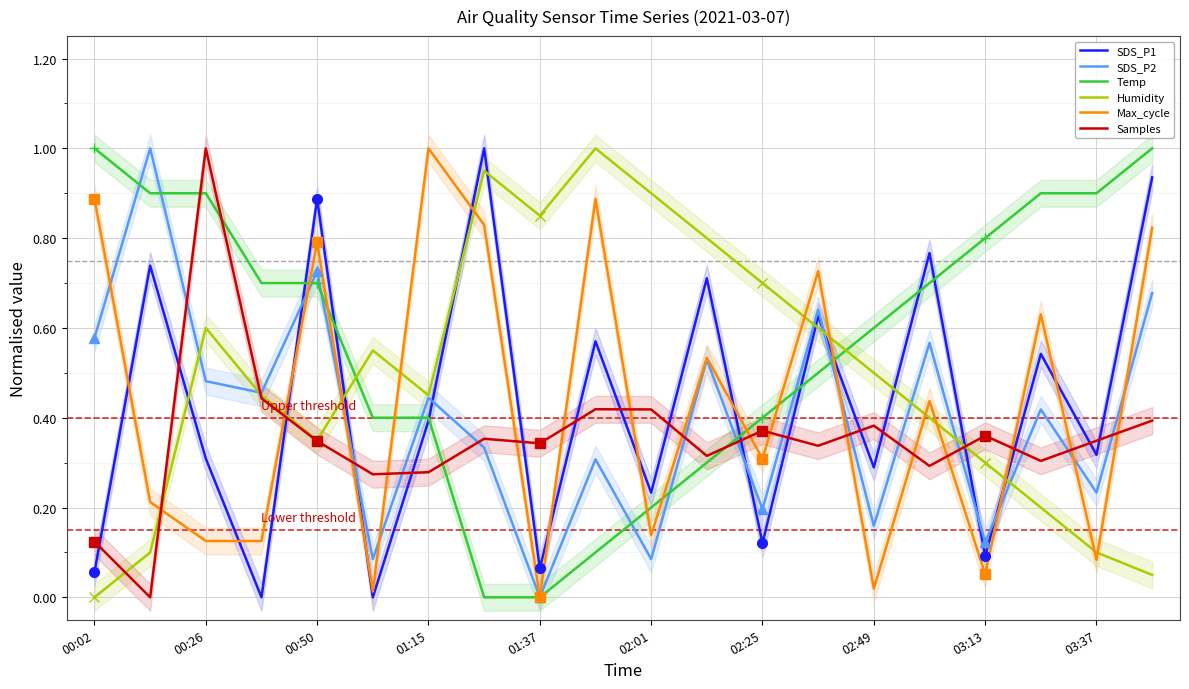

The value of Temp at 00:26 is 0.9. True or false?

True